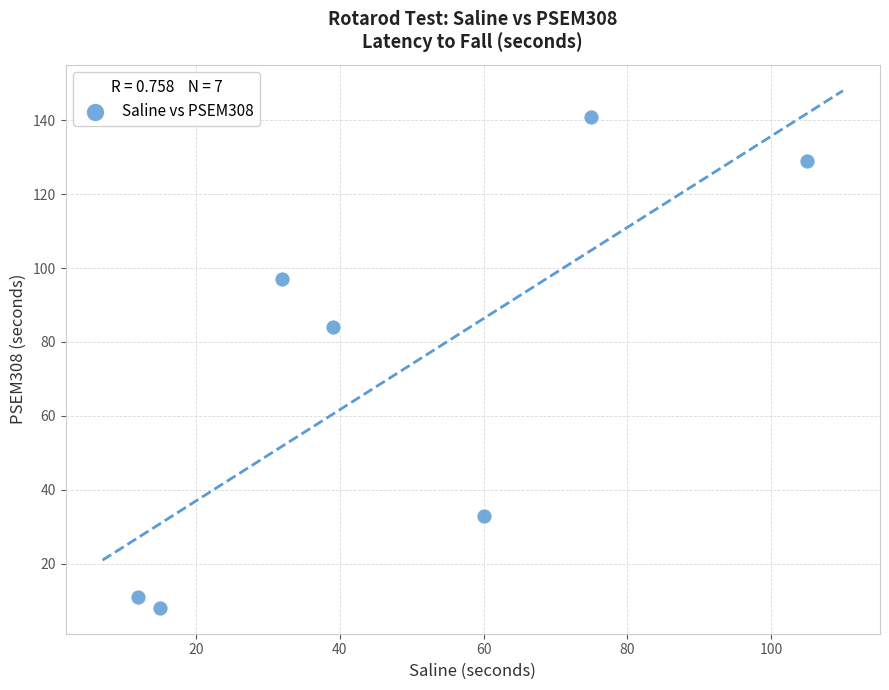

What Y value in the scatter plot is closest to 74?

84